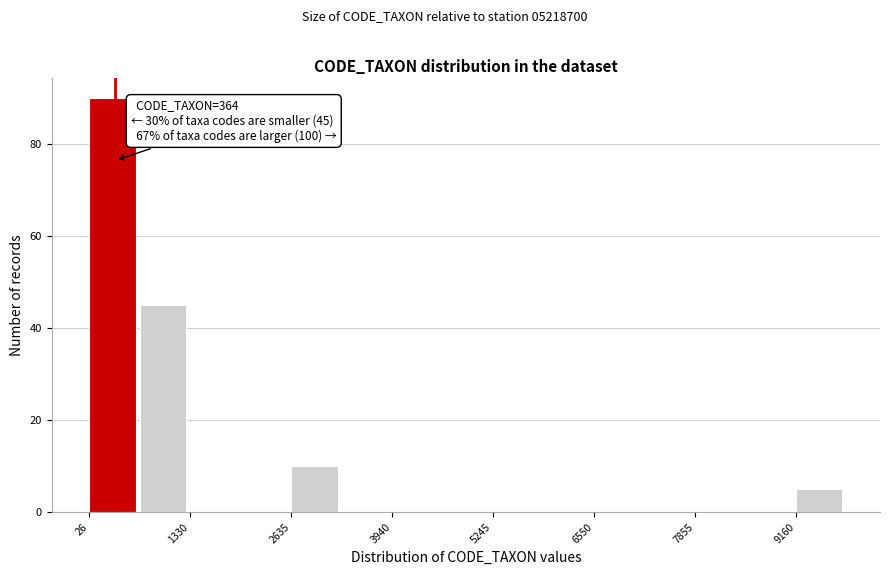

Read against the x-axis, roughly where is the centre of the tallest bar?

400